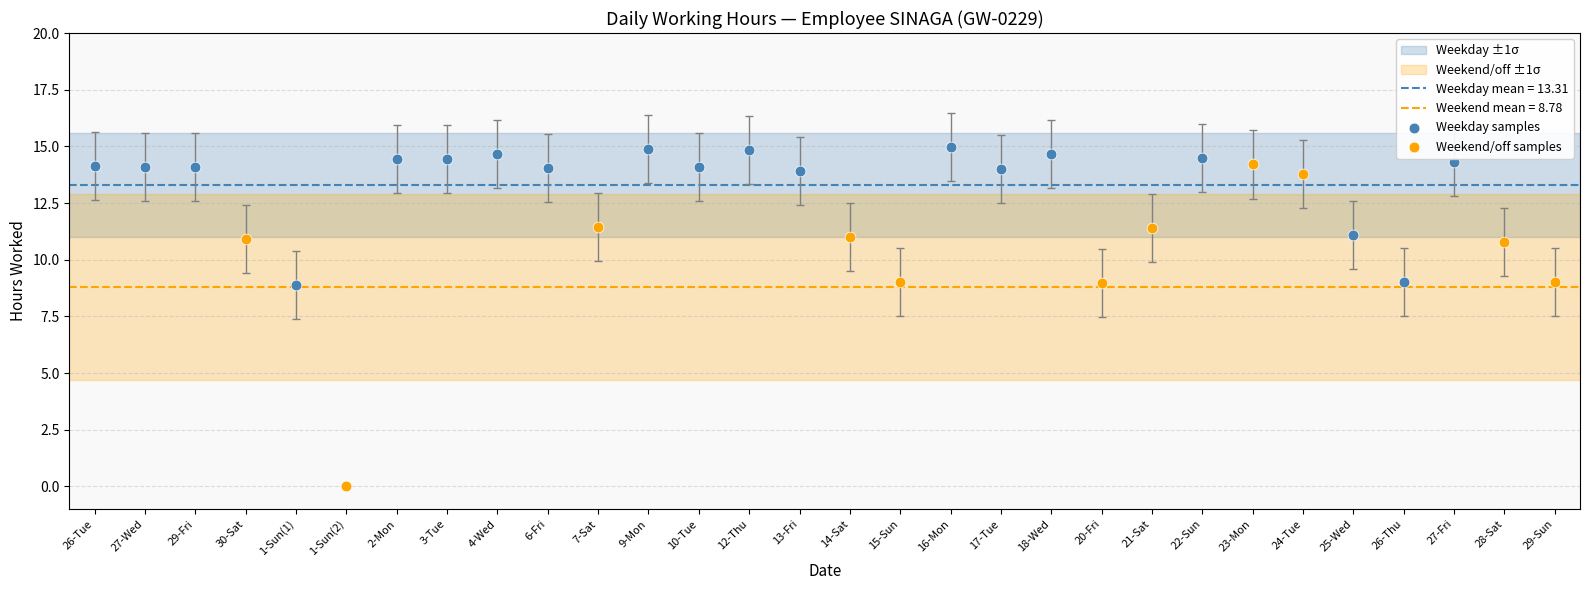

Which series has the largest Y range (max minus min)?

Weekend/off samples